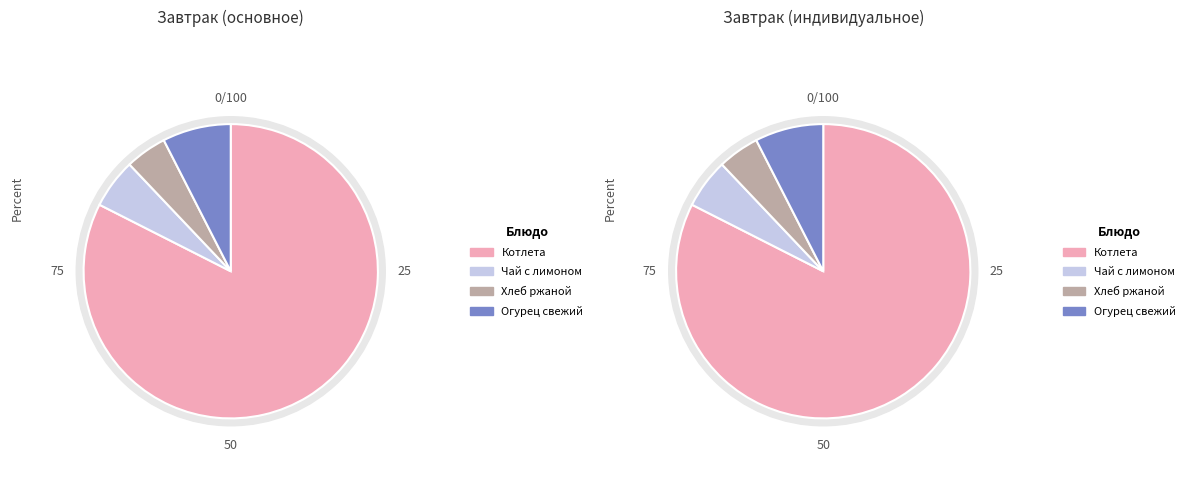

Which has a higher value, Котлета рубленная из говядины or Хлеб ржаной, пшеничный?

Котлета рубленная из говядины